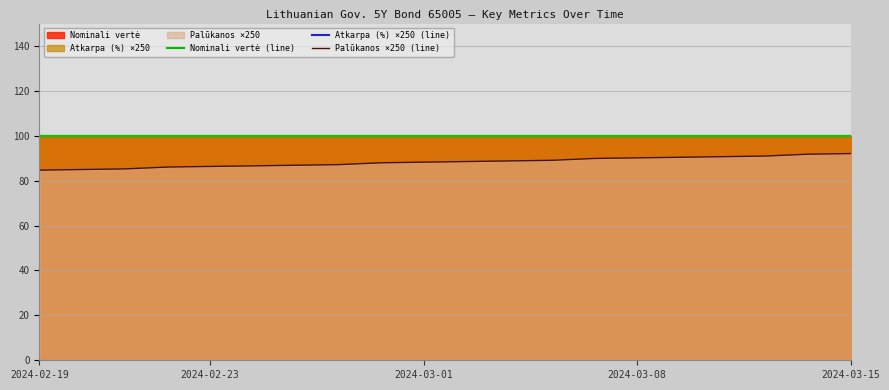

Does the chart have visible grid lines?

Yes